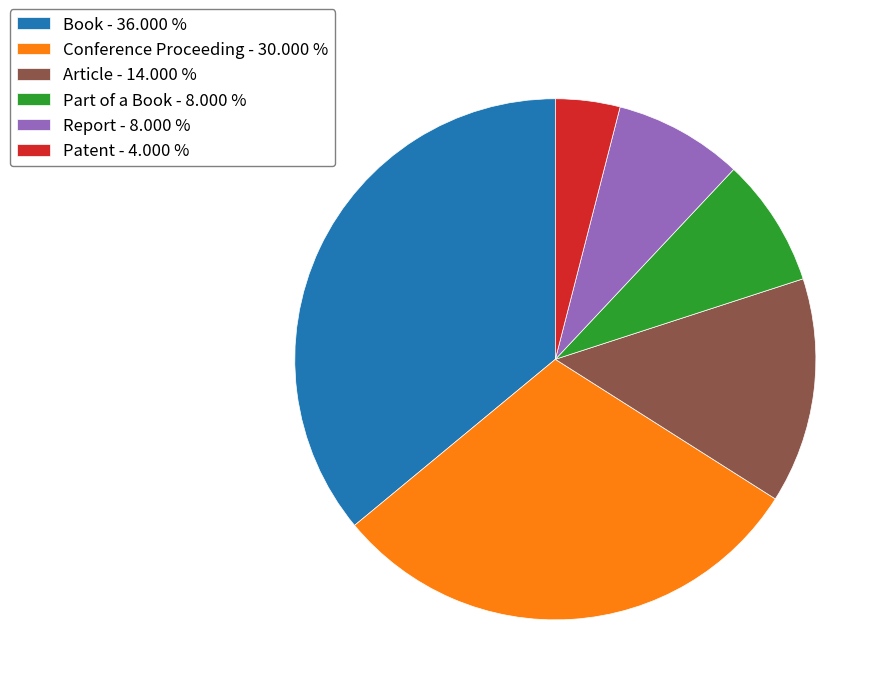

Combined, do Patent and Report account for over 50%?

No